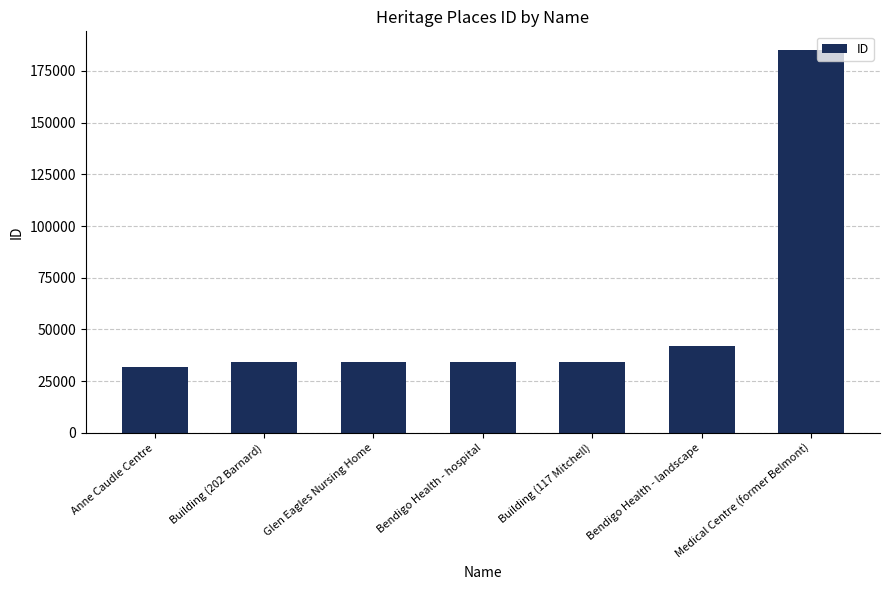

What is the greatest value displayed?

184916